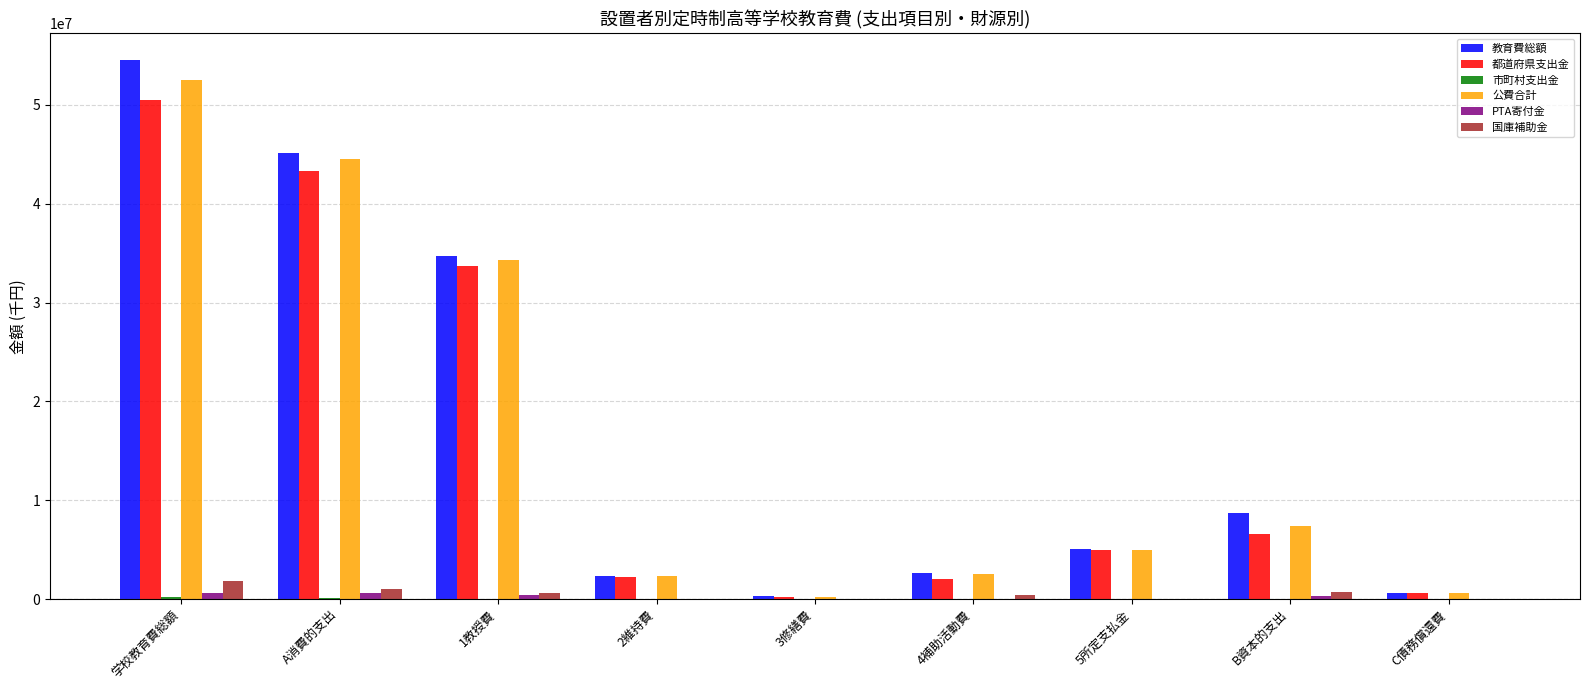

At which category is the sum across all series the highest?

学校教育費総額